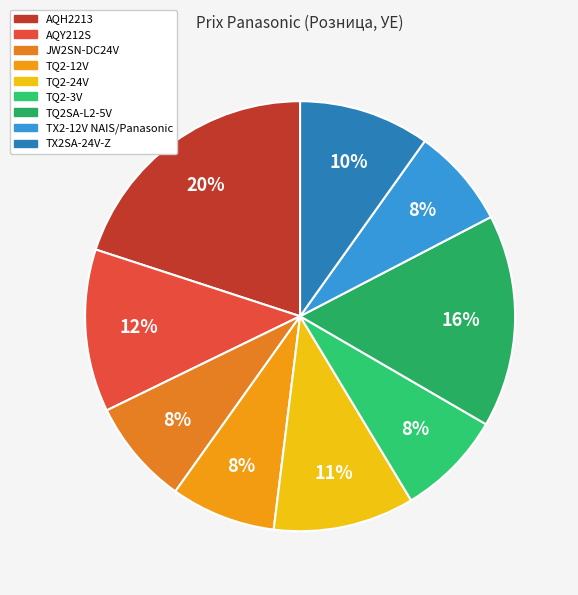

To the nearest percent, what is the average slice percentage?

11%